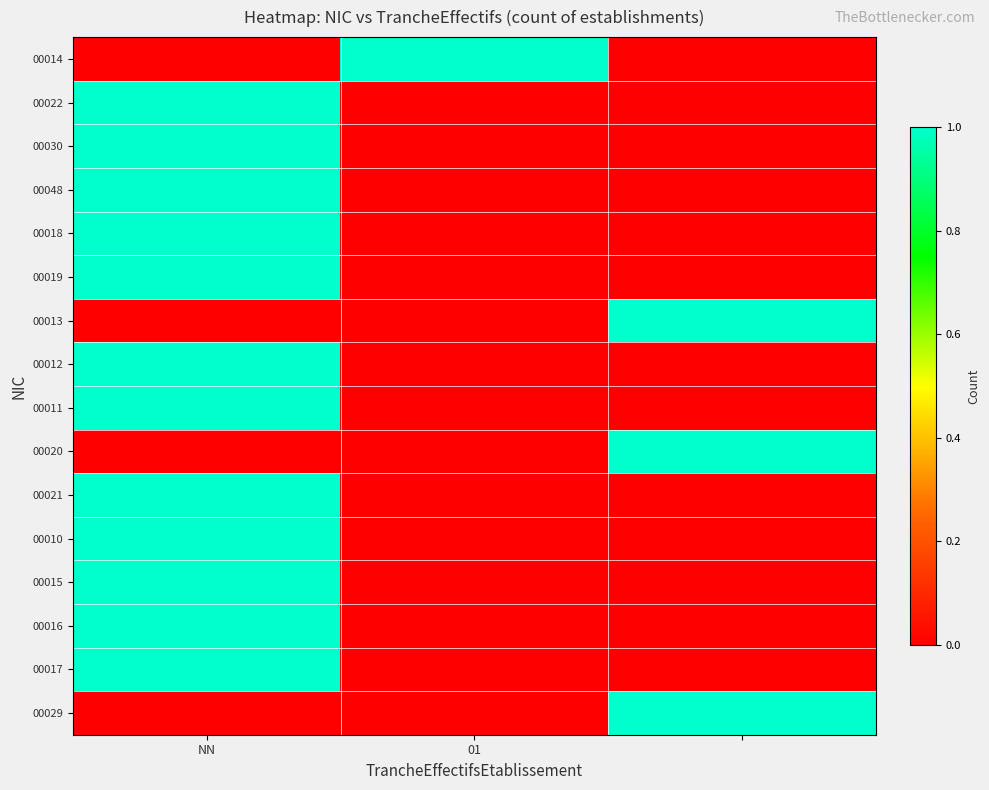

At which category is the sum across all series the highest?

NN